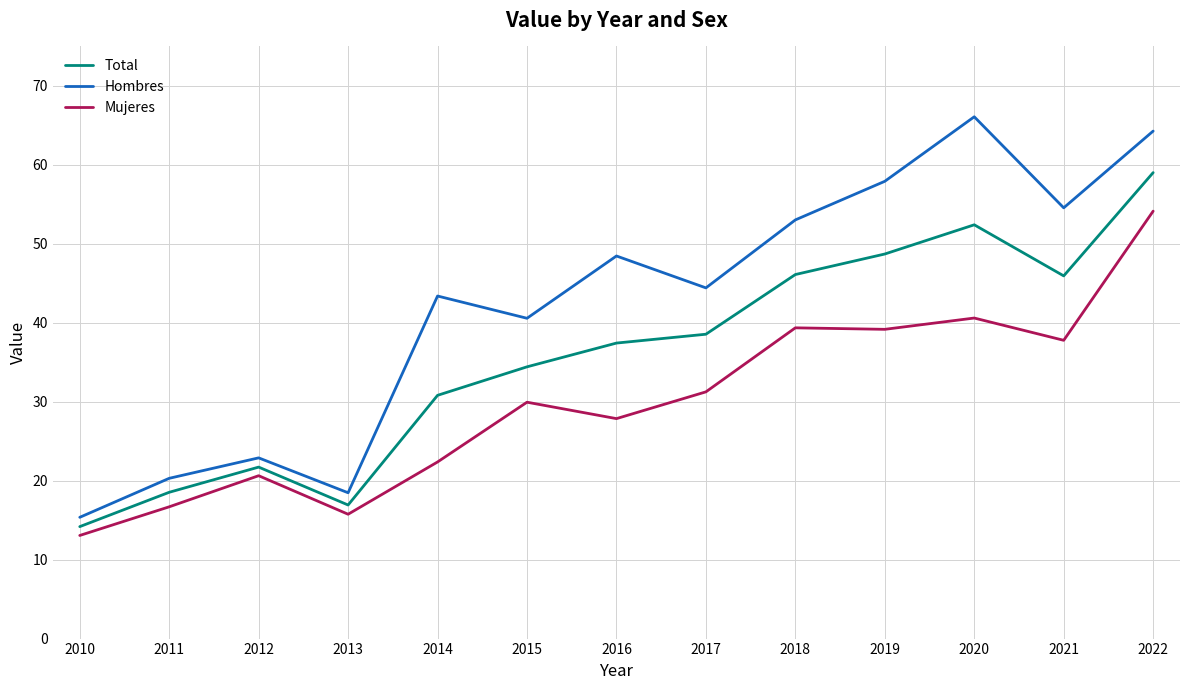

What is the difference between the maximum and minimum values in the Mujeres series?

41.1